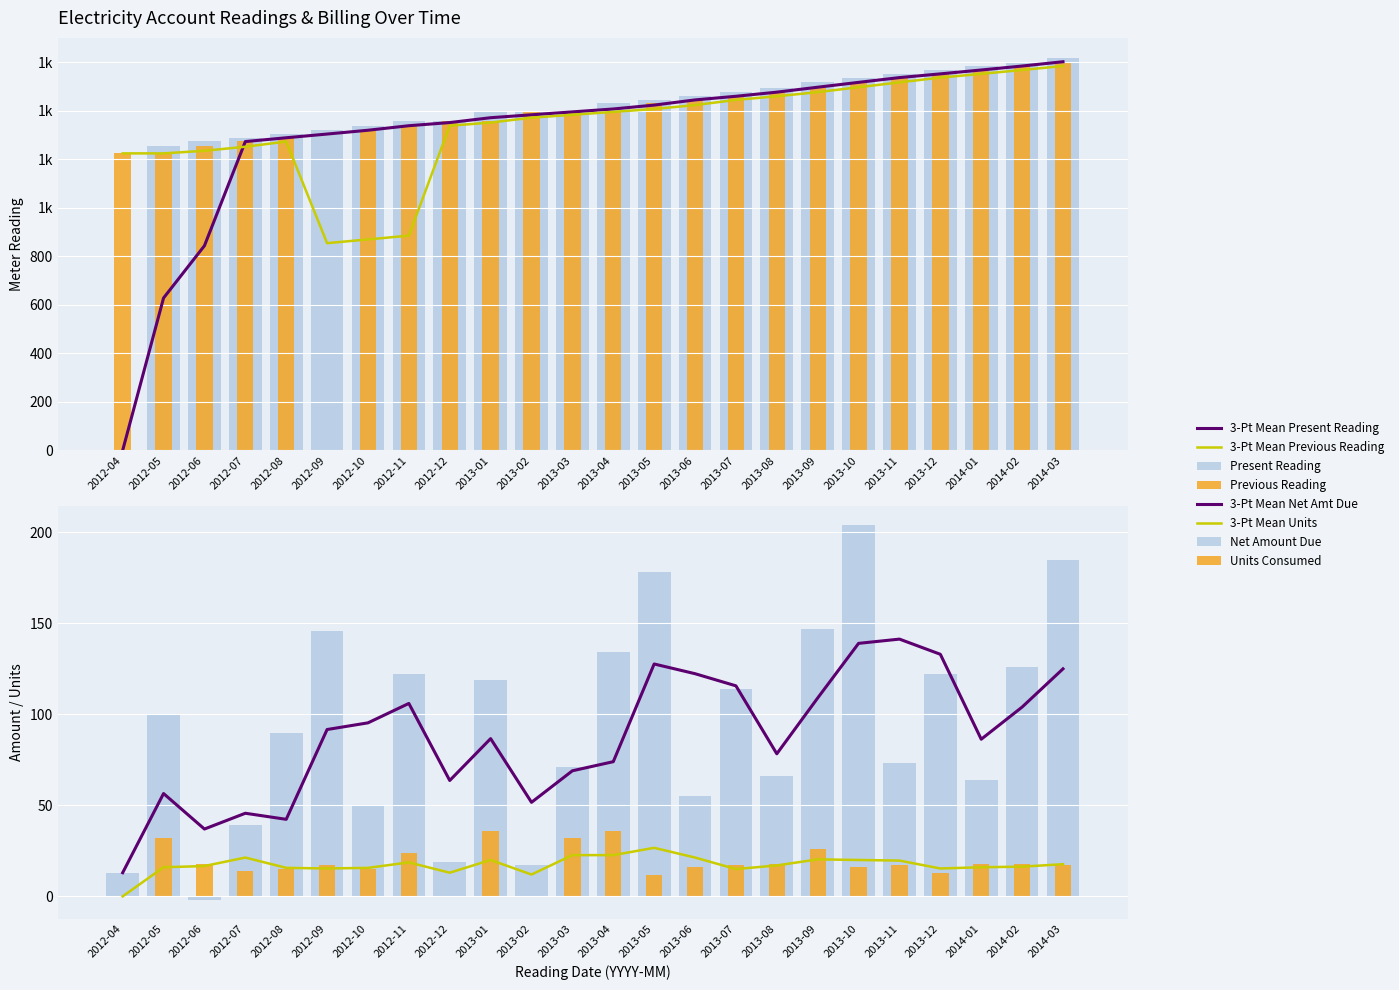

What is the difference between the maximum and minimum values in the PREVIOUSREADING series?

1602